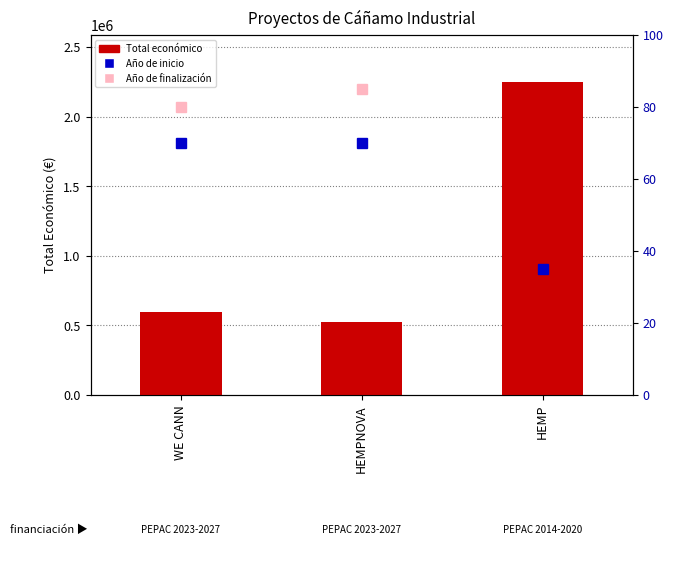

Are the bars grouped side by side (vs. stacked)?

No